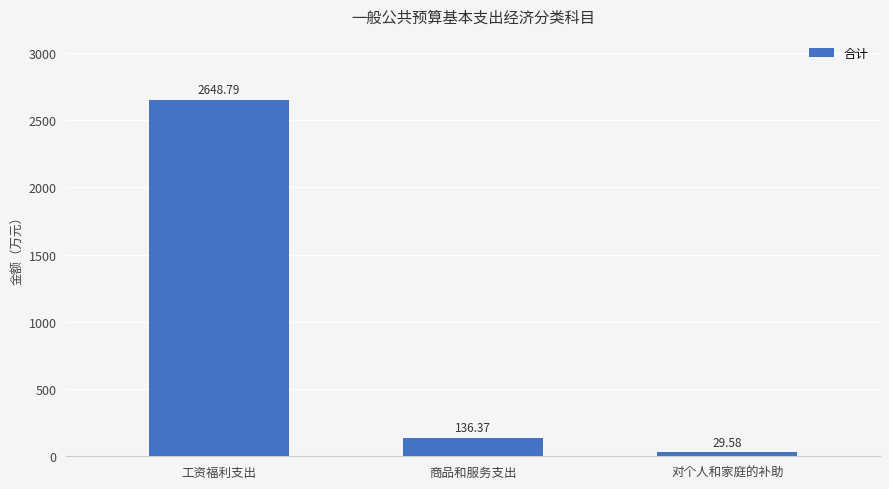

What is the difference between the maximum and minimum values?

2619.2